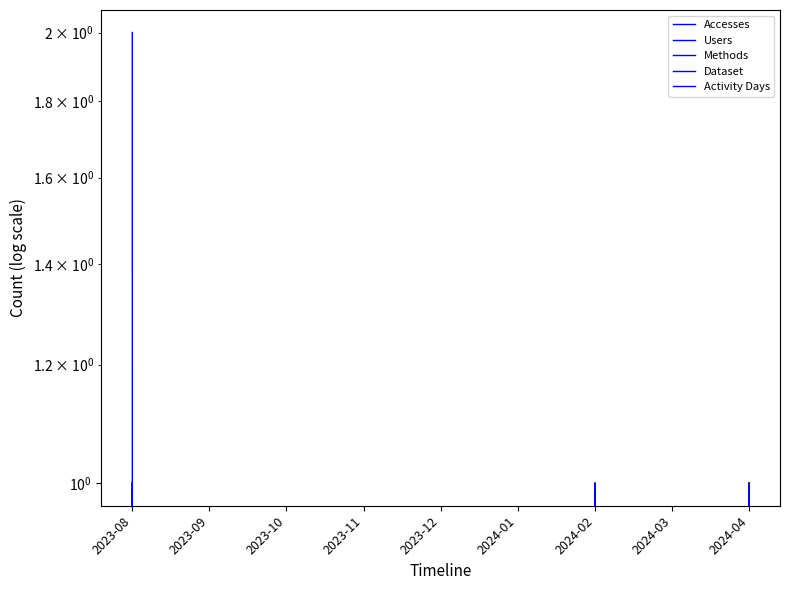

How many values in the Methods series exceed 0?

3